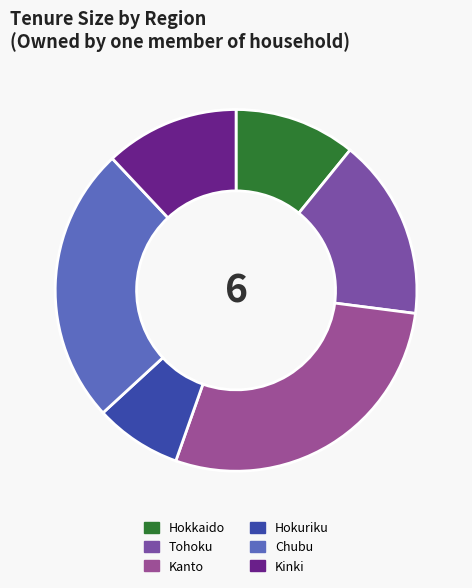

What is the smallest slice in the pie chart?

Hokuriku